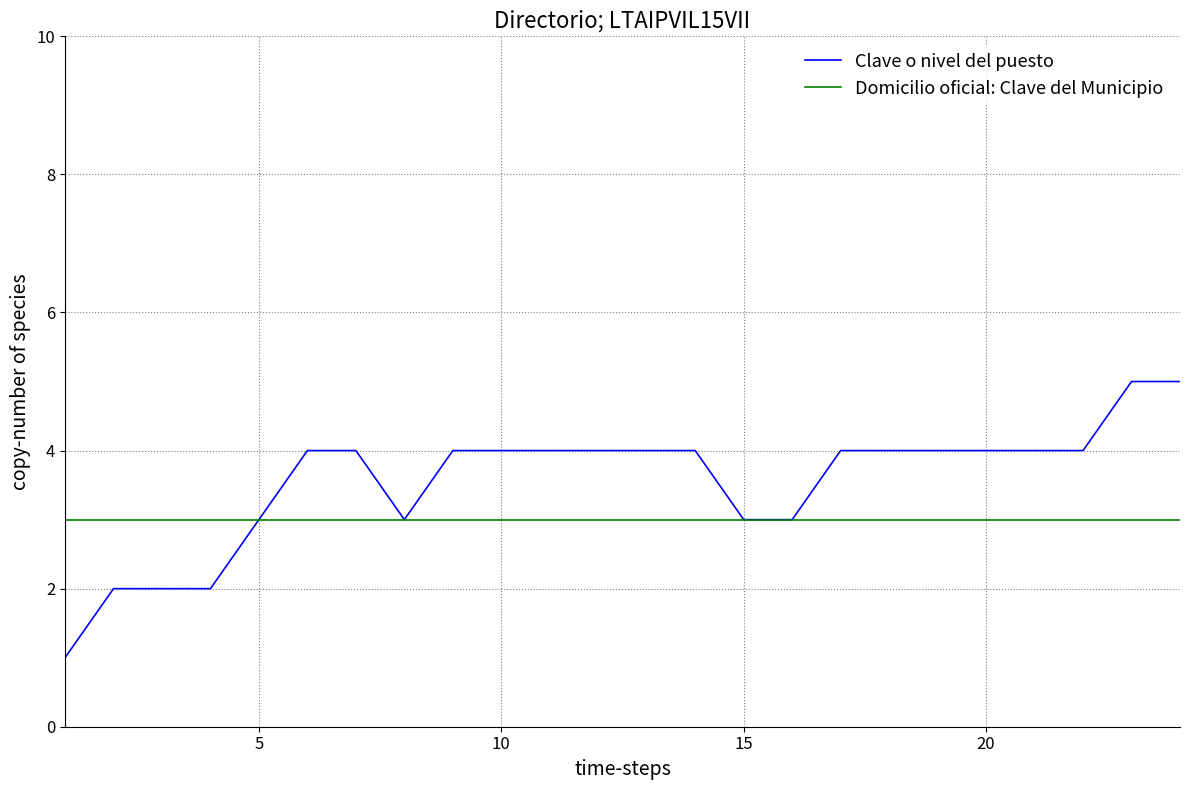

What is the highest value of the Clave o nivel del puesto series?

5